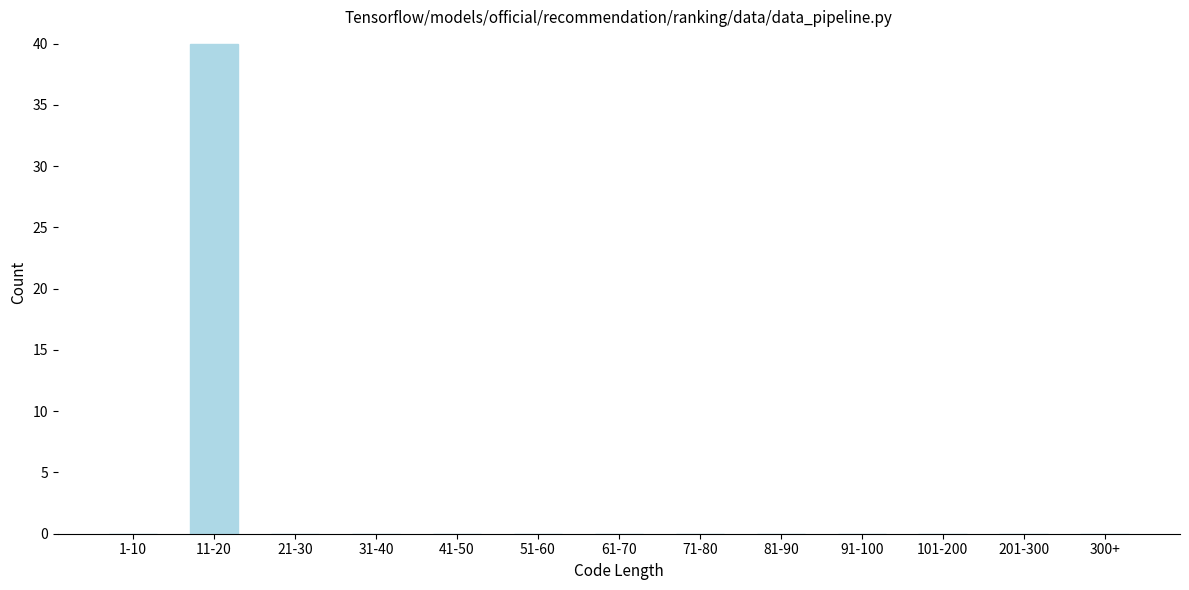

Reading left to right, what are all the values shown in this chart?

1-10=0	11-20=40	21-30=0	31-40=0	41-50=0	51-60=0	61-70=0	71-80=0	81-90=0	91-100=0	101-200=0	201-300=0	300+=0